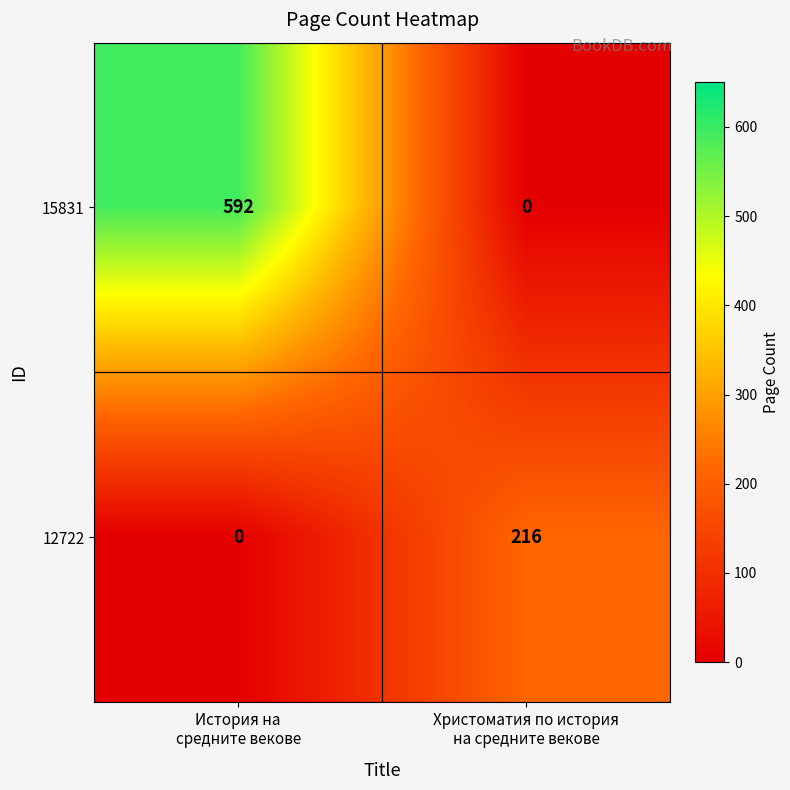

Rank the series by their maximum value, from lowest to highest.

12722, 15831